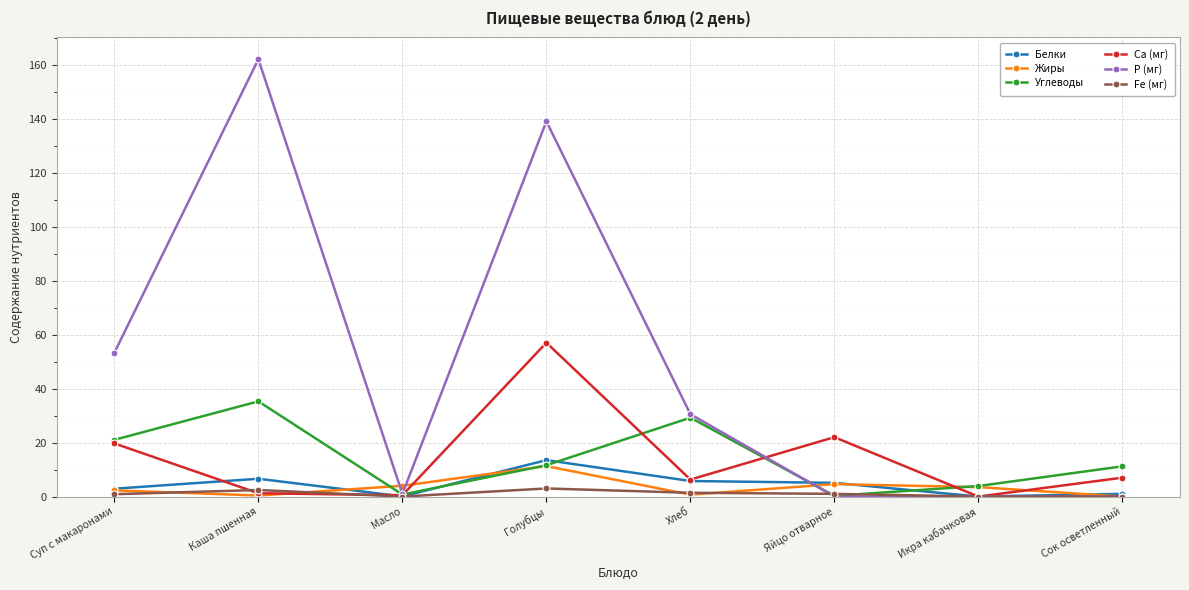

Which series has the largest range (max minus min)?

P (мг)